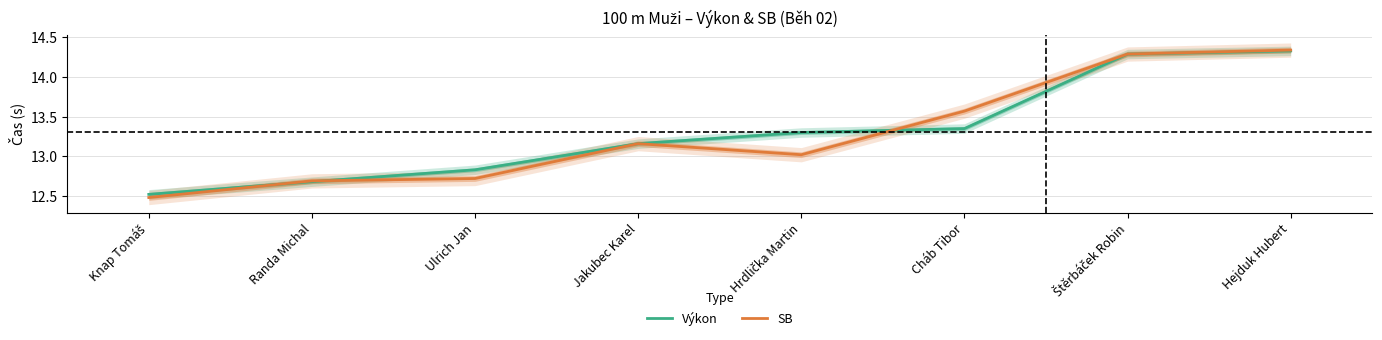

What is the difference between the second highest and minimum values in the SB series?

1.8